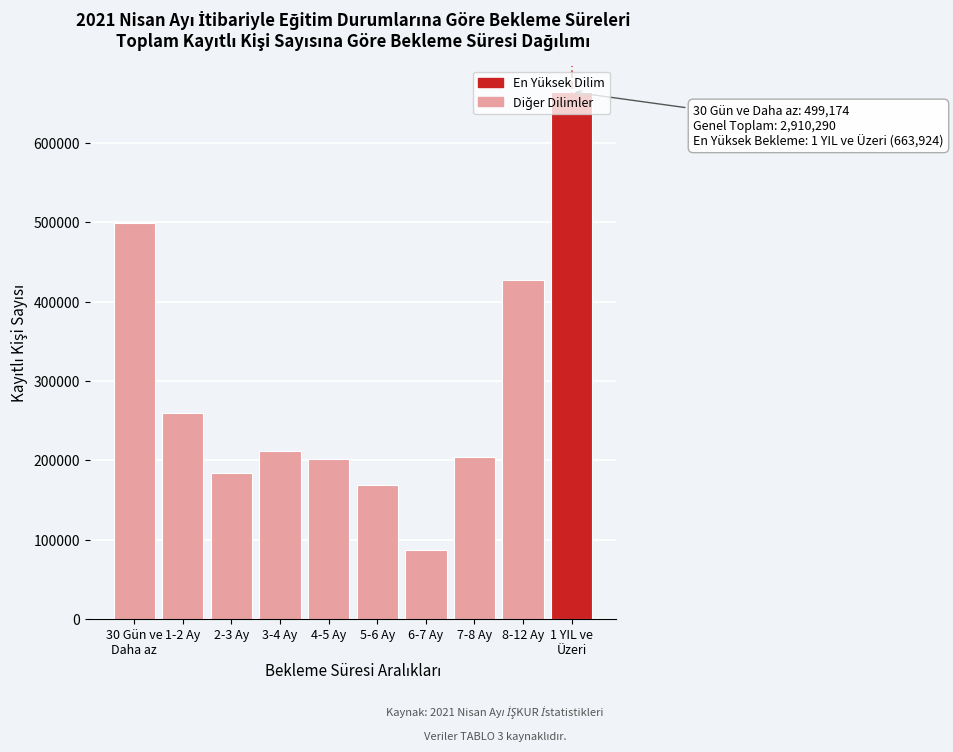

What is the smallest value displayed?

87683